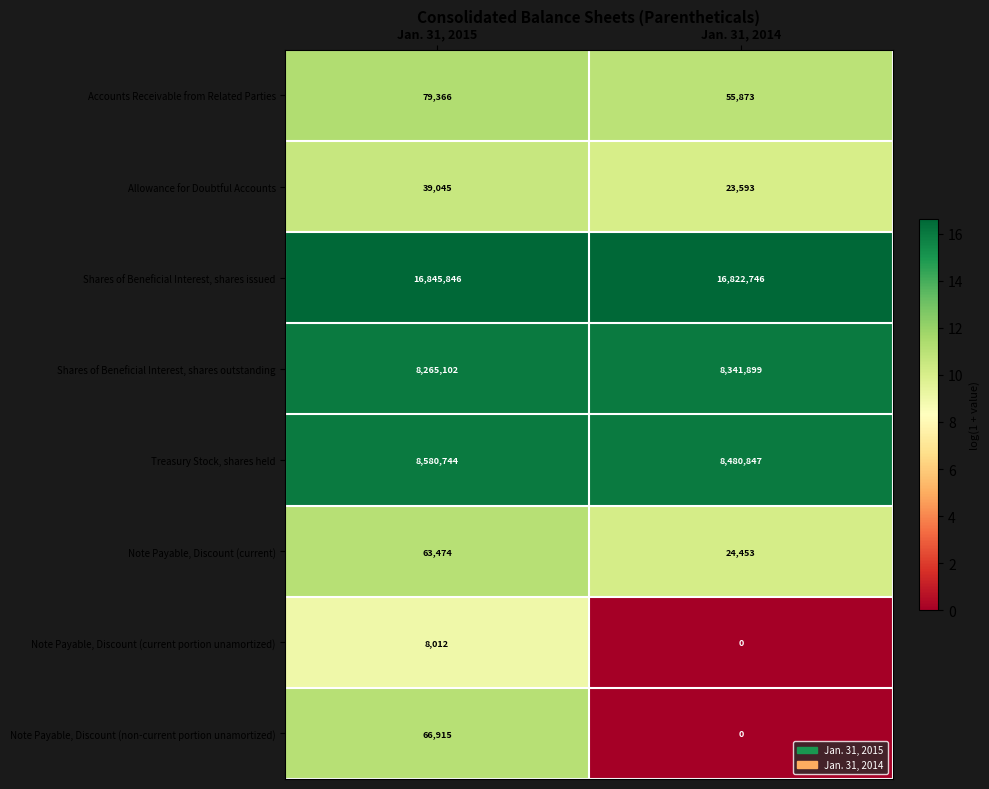

At which category is the sum across all series the highest?

Jan. 31, 2015